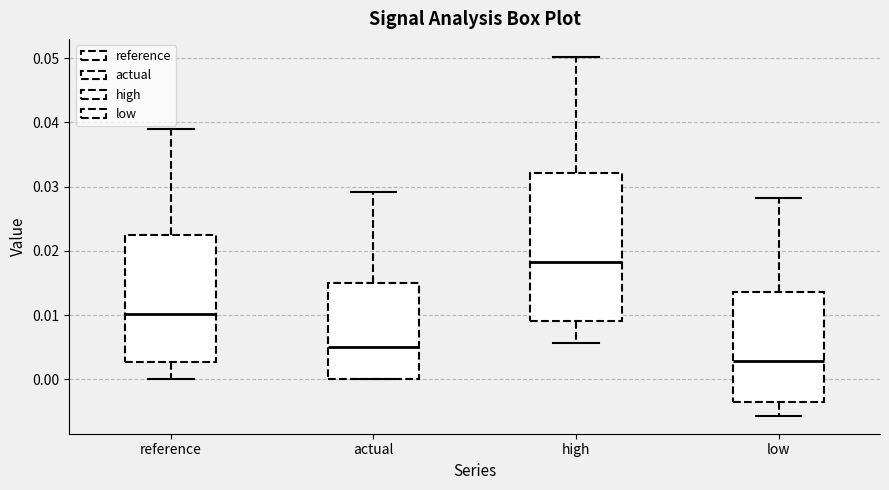

Comparing the boxes themselves (not the whiskers), which one is the tallest?

high